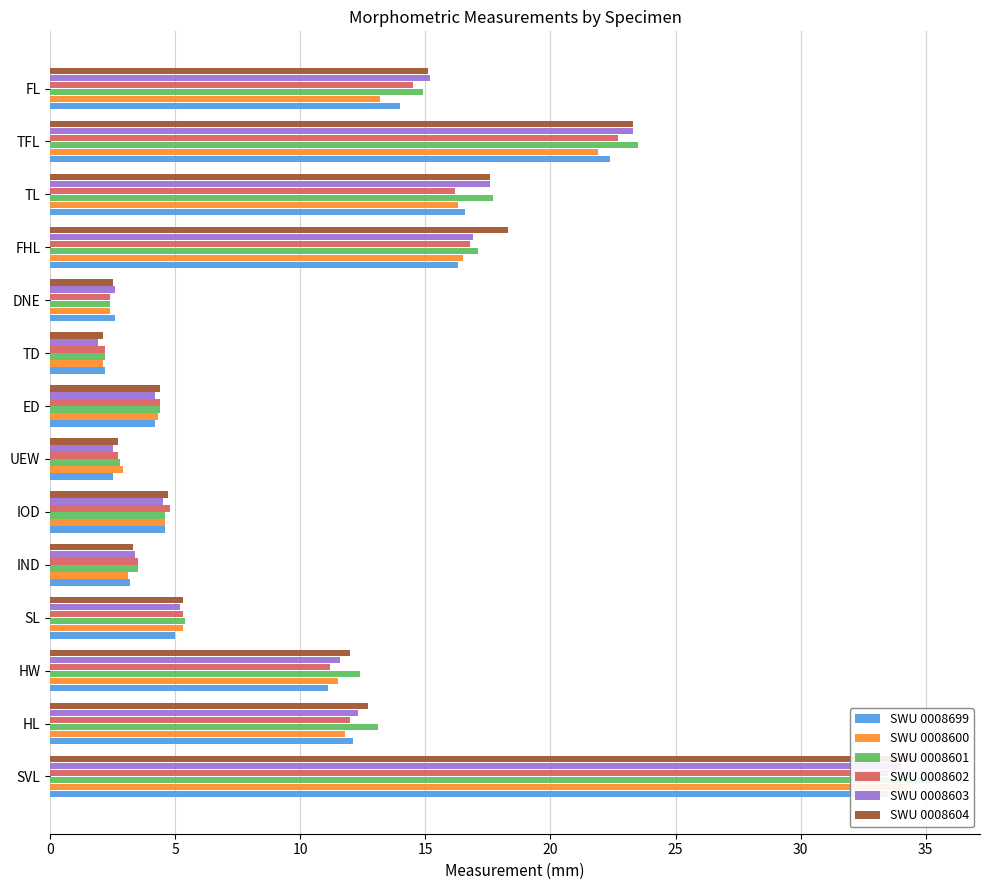

What is the average value of the SWU 0008601 series?

11.4